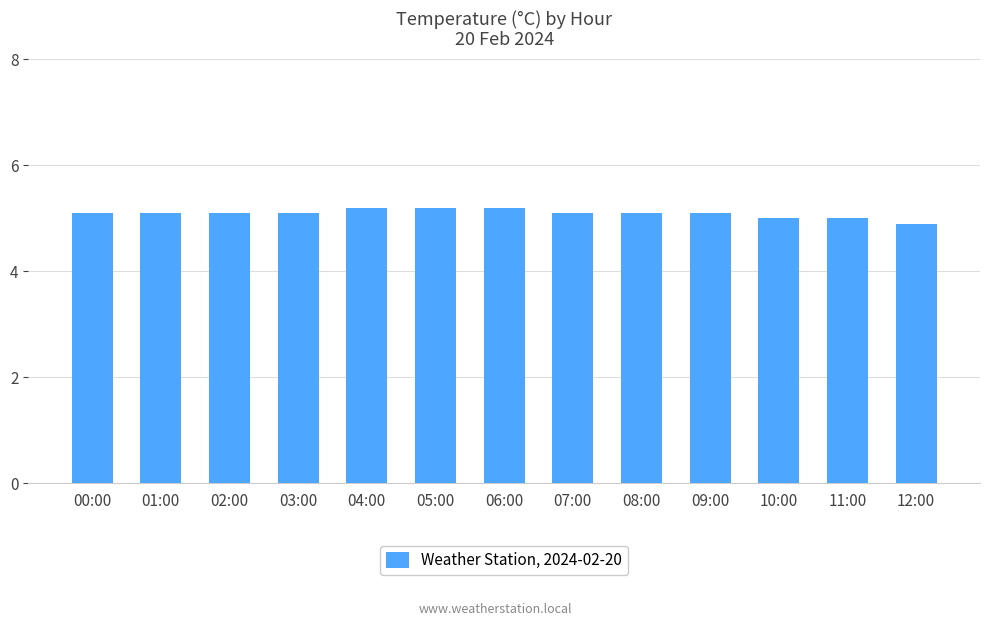

How many bars are there in total?

13